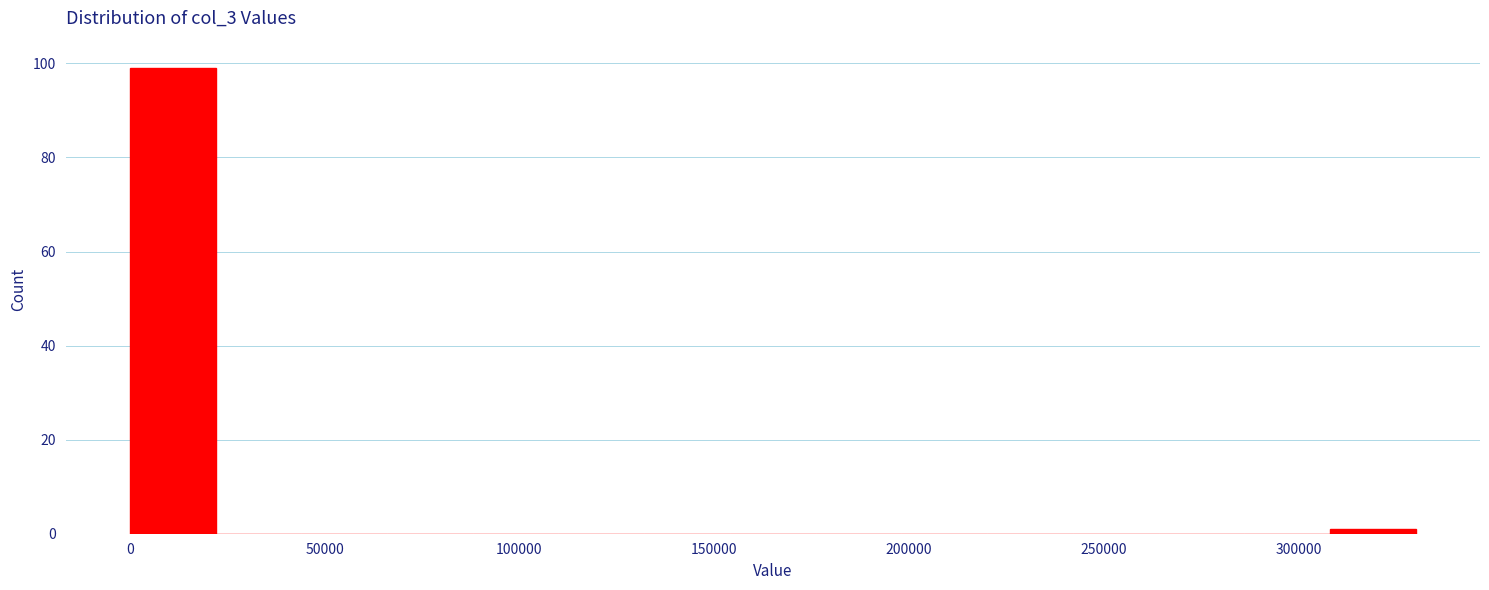

Reading left to right, transcribe this chart: for each bar, give the range it covers on the x-axis and its height. Neither the bar edges nor the heights are printed on the chart, so give them approximately, as read against the axes.

0 to 20000: 100
20000 to 45000: 0
45000 to 65000: 0
65000 to 90000: 0
90000 to 110000: 0
110000 to 130000: 0
130000 to 155000: 0
155000 to 175000: 0
175000 to 200000: 0
200000 to 220000: 0
220000 to 240000: 0
240000 to 265000: 0
265000 to 285000: 0
285000 to 310000: 0
310000 to 330000: under 2